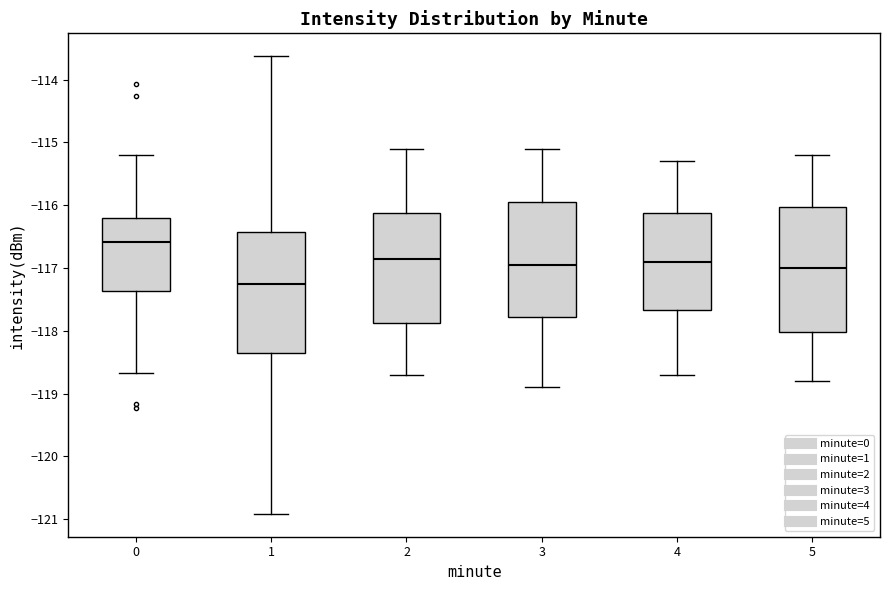

Which box's median line is the lowest?

1